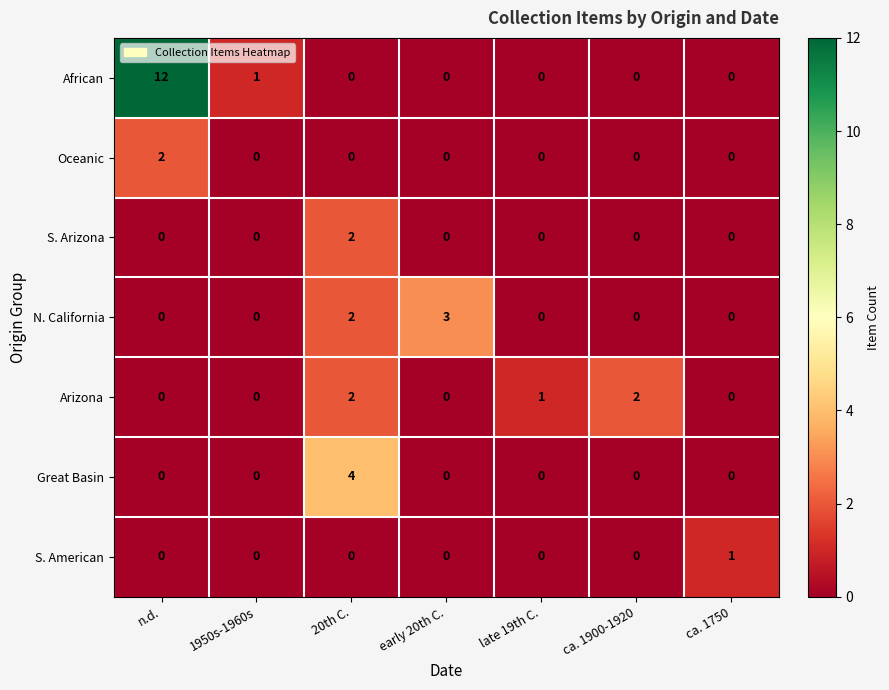

What is the sum of all African values?

13